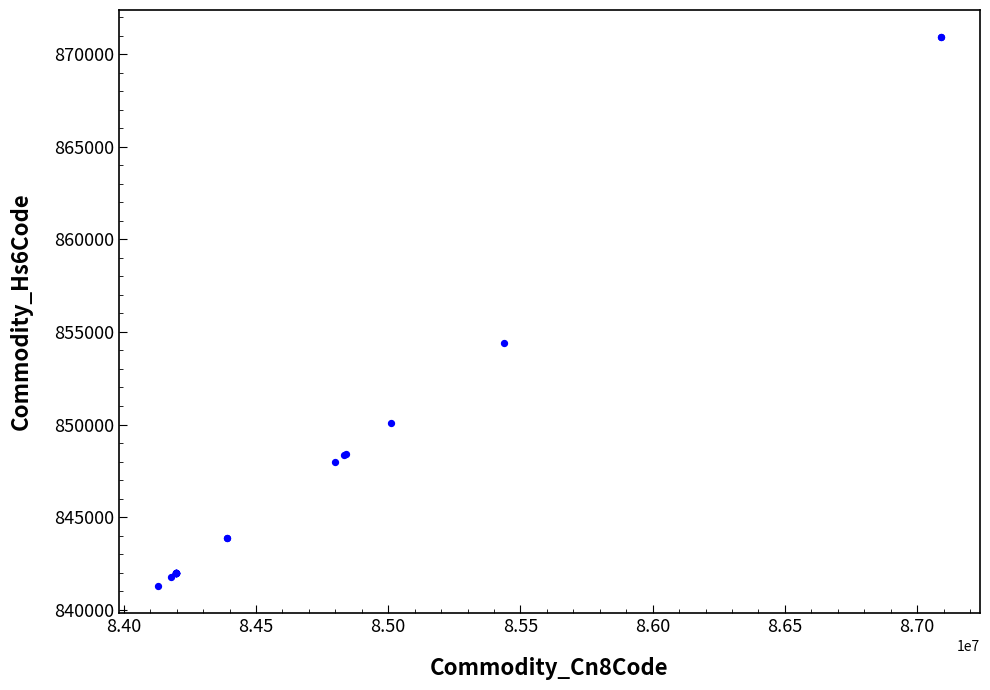

What Y value in the scatter plot is closest to 856094?

854390